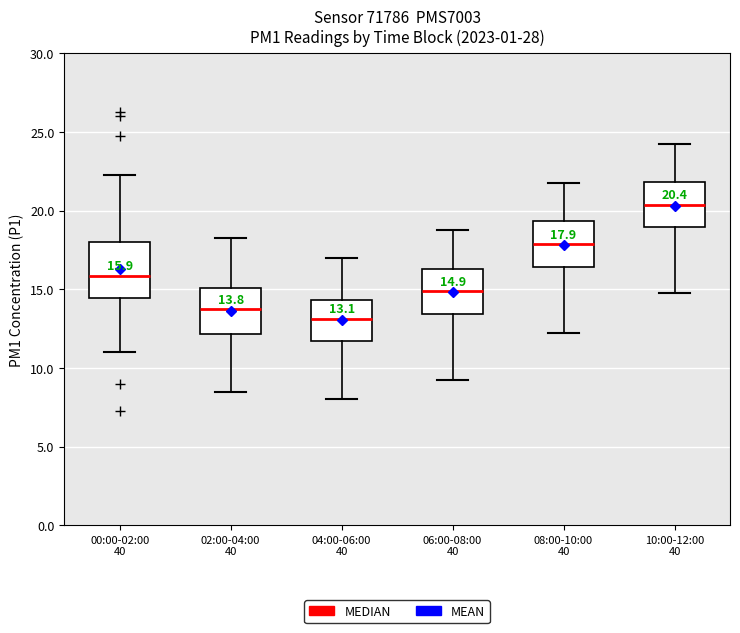

Comparing the boxes themselves (not the whiskers), which one is the tallest?

00:00-02:00 40